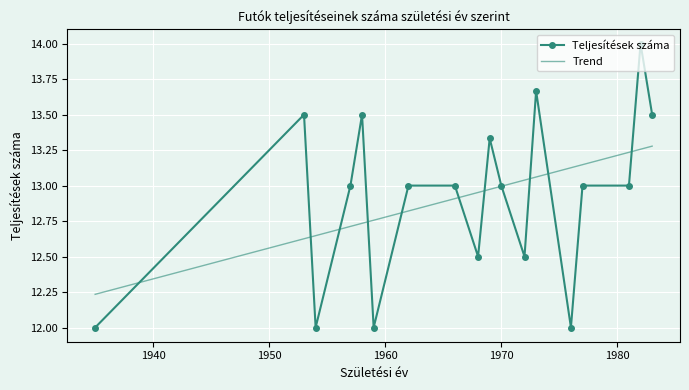

True or false: Trend and Teljesítések száma intersect in this chart.

True